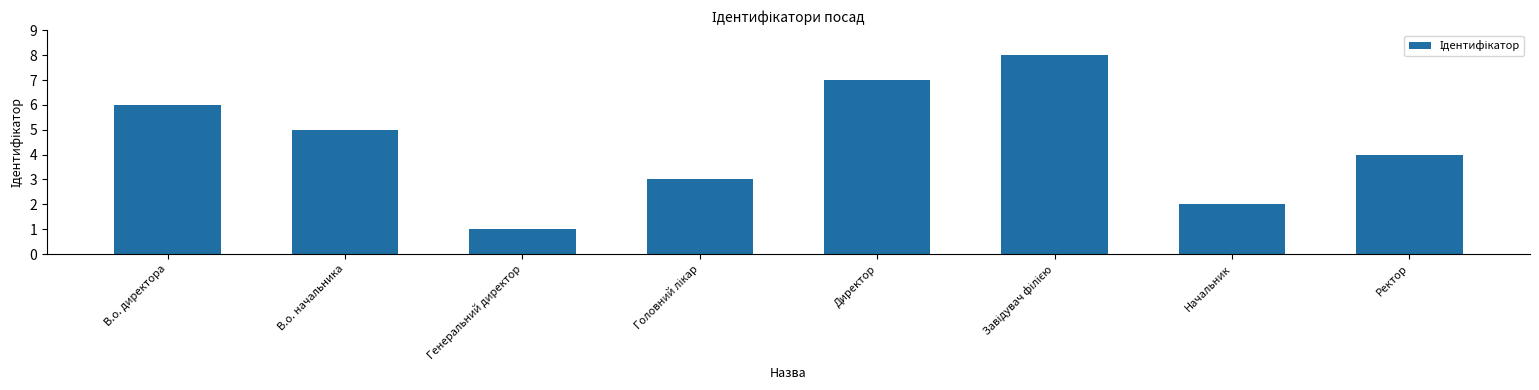

True or false: the data shows 1 at Начальник.

False